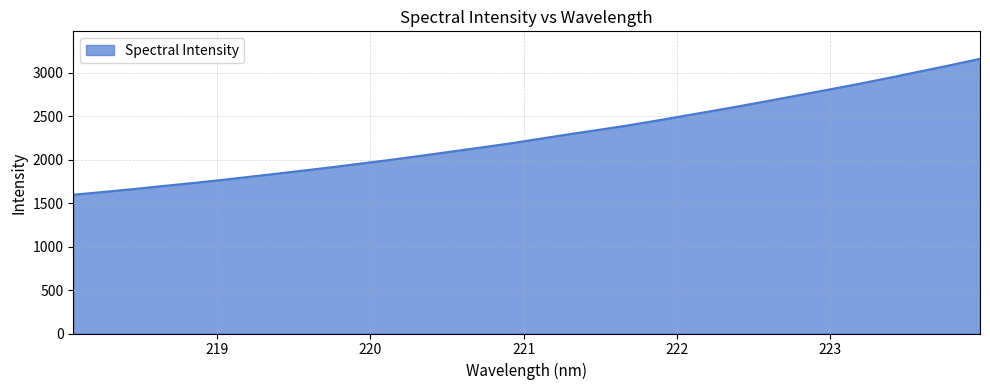

What is the difference between the maximum and minimum values?

1564.6